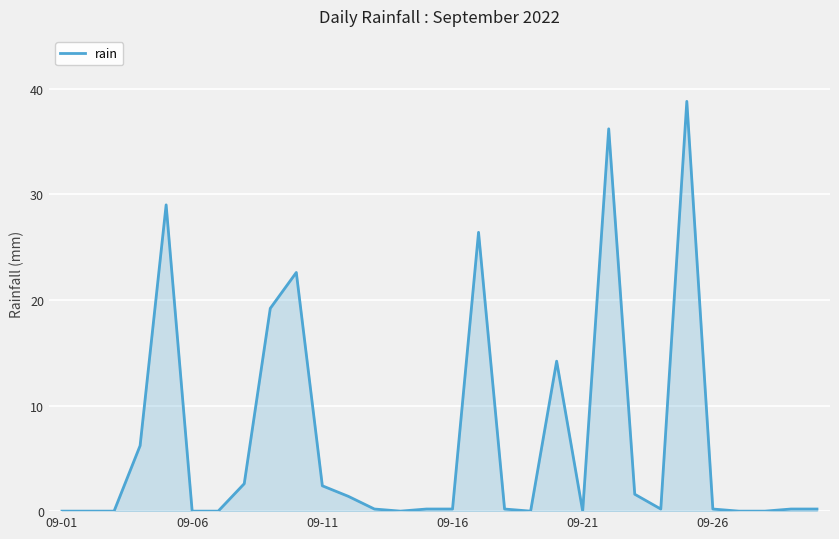

How many categories are shown in the chart?

30